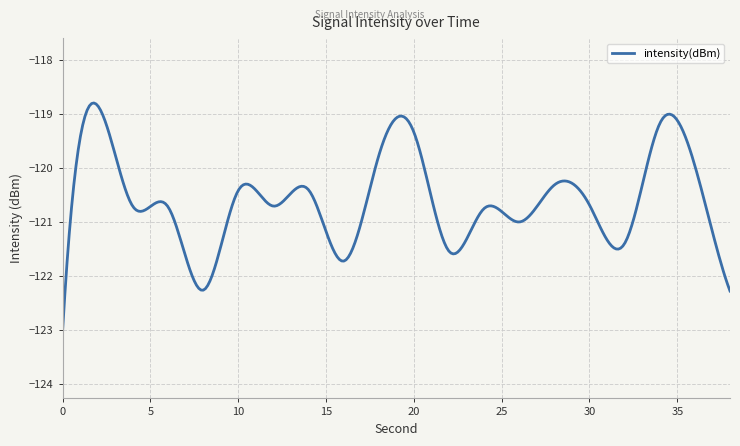

What is the maximum value shown in the chart?

-118.8